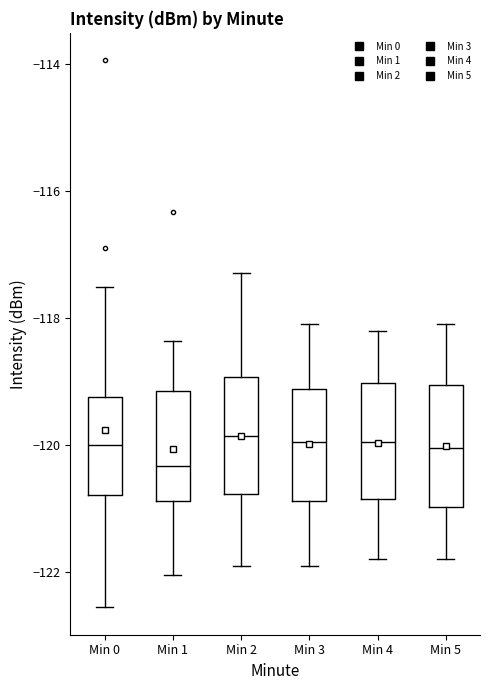

Reading left to right, transcribe this box plot: for each box, give where its median line is, the range the box spans, and where its two whiskers end, as read against the y-axis. The values are not printed on the chart, so give them approximately, as read against the axis.

Min 0: median -120.0, box -120.8 to -119.2, whiskers -122.6 to -117.6
Min 1: median -120.4, box -120.8 to -119.2, whiskers -122.0 to -118.4
Min 2: median -119.8, box -120.8 to -119.0, whiskers -121.8 to -117.2
Min 3: median -120.0, box -120.8 to -119.2, whiskers -121.8 to -118.0
Min 4: median -120.0, box -120.8 to -119.0, whiskers -121.8 to -118.2
Min 5: median -120.0, box -121.0 to -119.0, whiskers -121.8 to -118.0